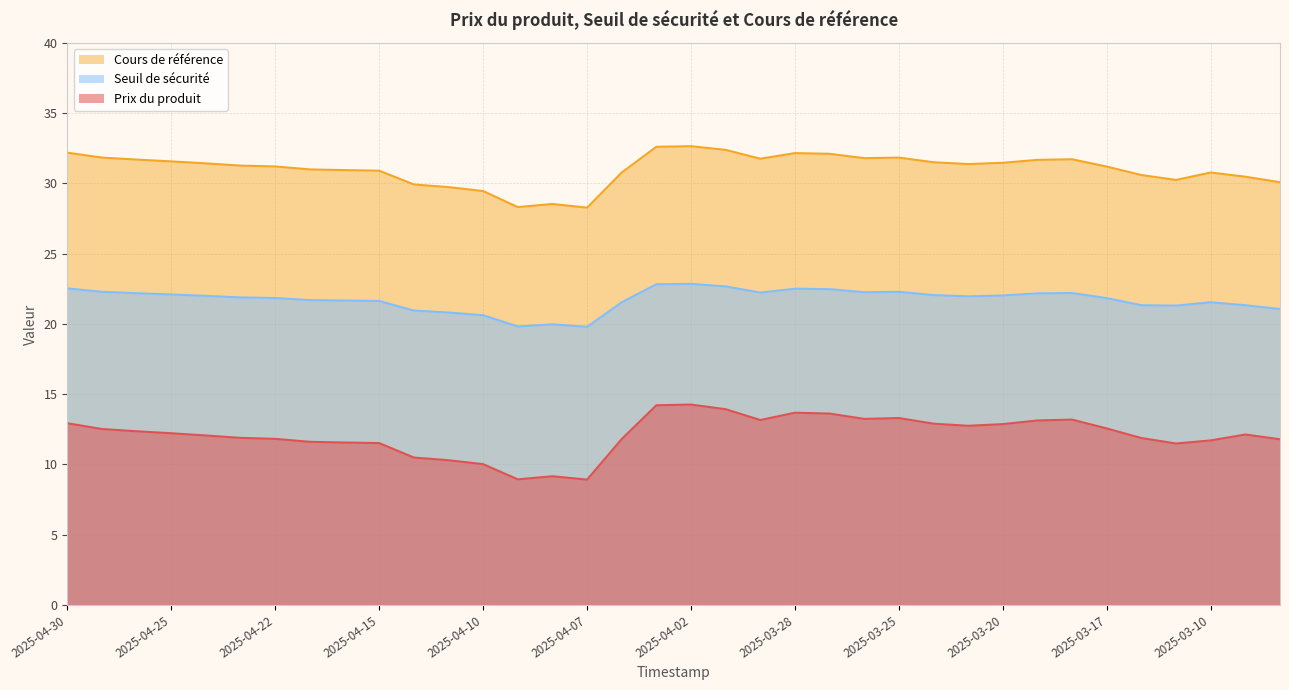

What is the difference between the highest and lowest values at 2025-04-11?

19.4